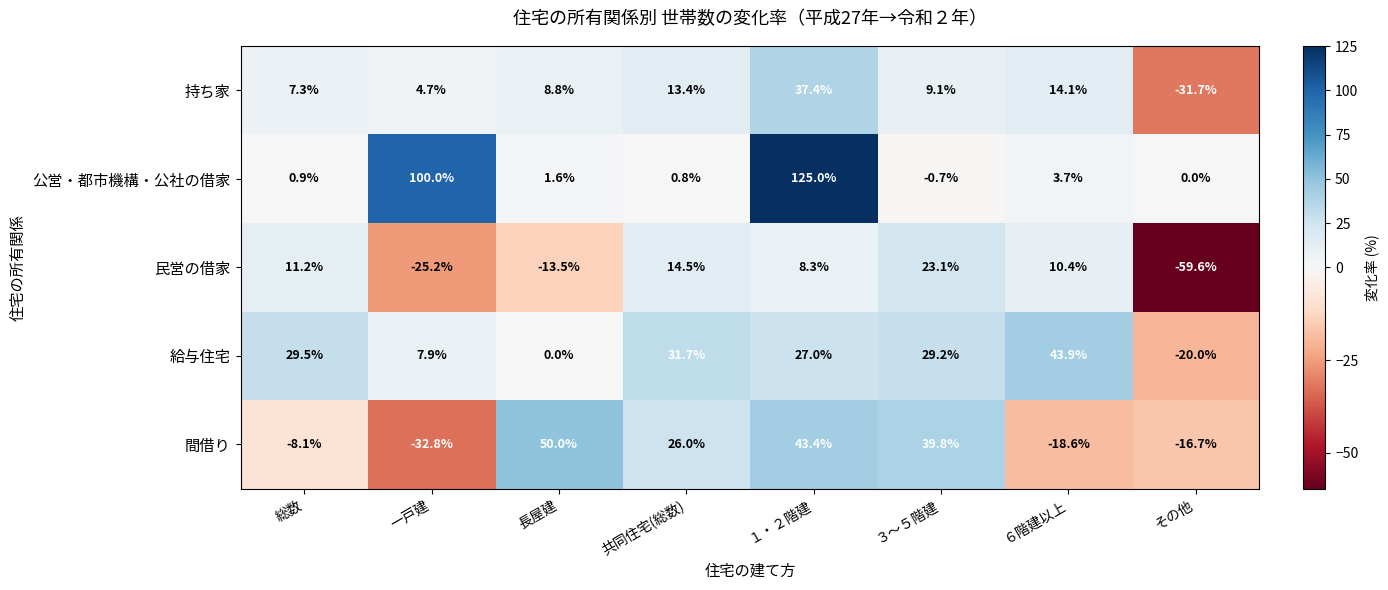

Is it true that 公営・都市機構・公社の借家 equals 1.5 at 総数?

False